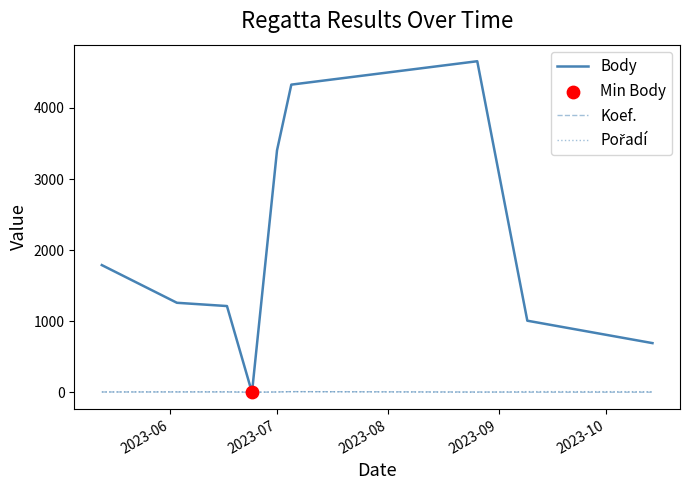

Which series has the largest range (max minus min)?

Body